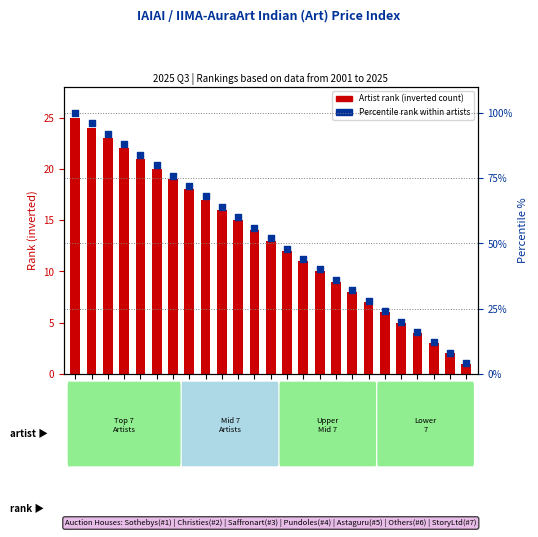

Which series has the largest total across all categories?

Percentile rank within artists